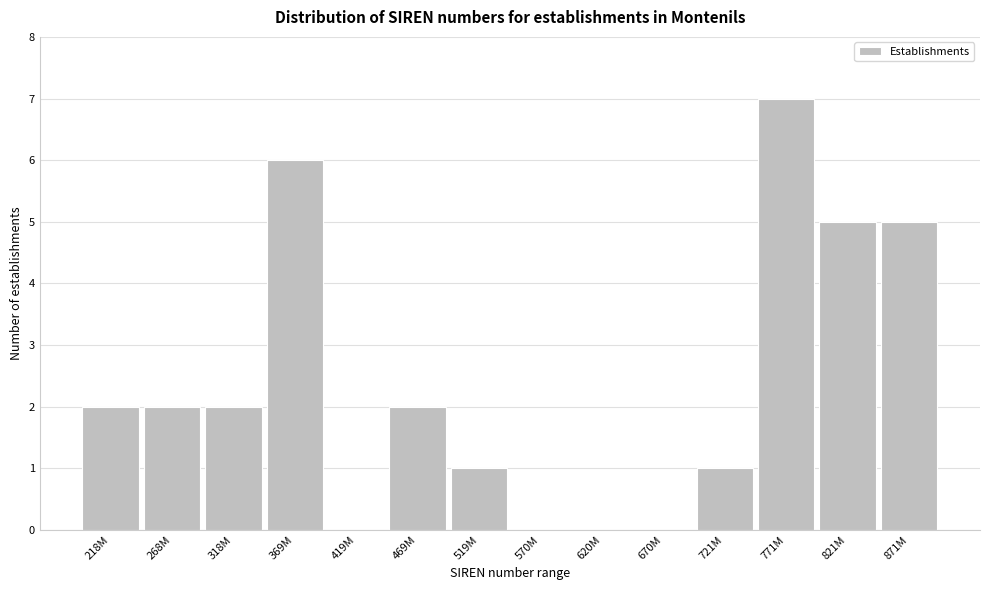

Reading left to right, list all the values displayed in this chart.

218M=2	268M=2	318M=2	369M=6	419M=0	469M=2	519M=1	570M=0	620M=0	670M=0	721M=1	771M=7	821M=5	871M=5